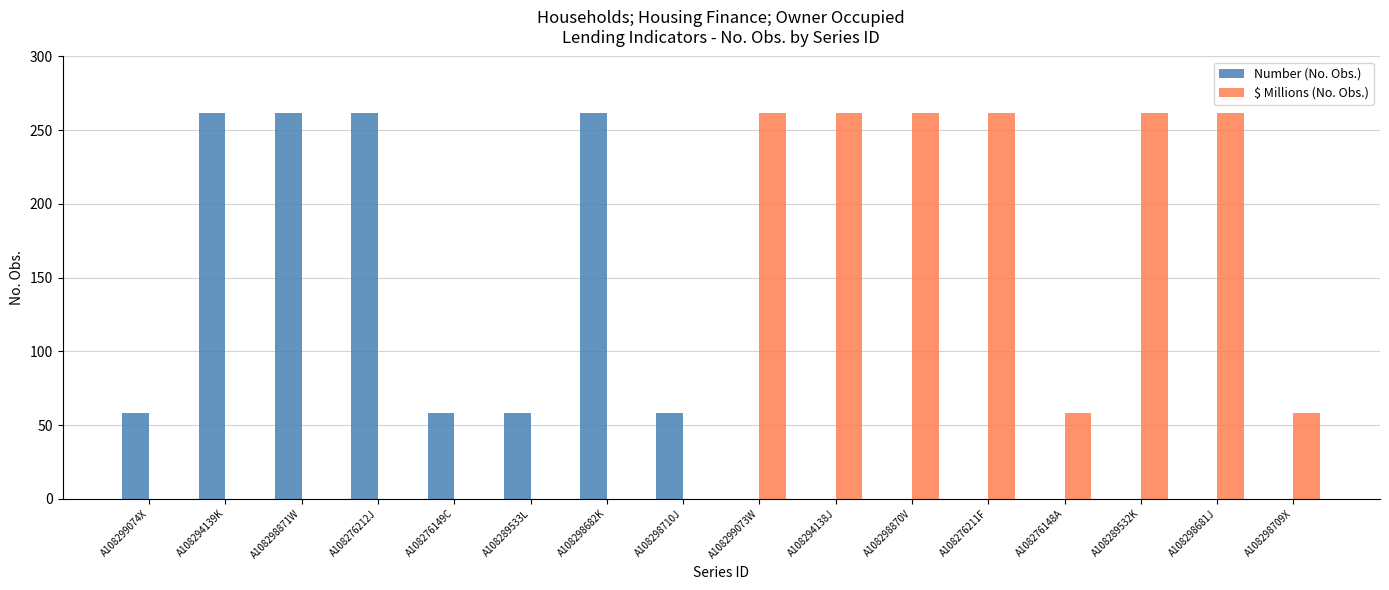

Is the value of $ Millions (No. Obs.) at A108298709X greater than the value of Number (No. Obs.) at A108294138J?

Yes